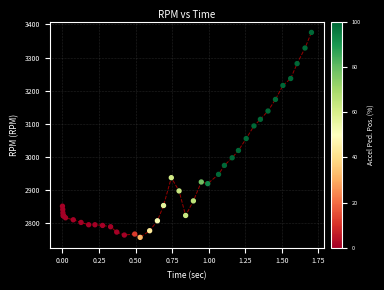

What Y value in the scatter plot is closest to 3067?

3056